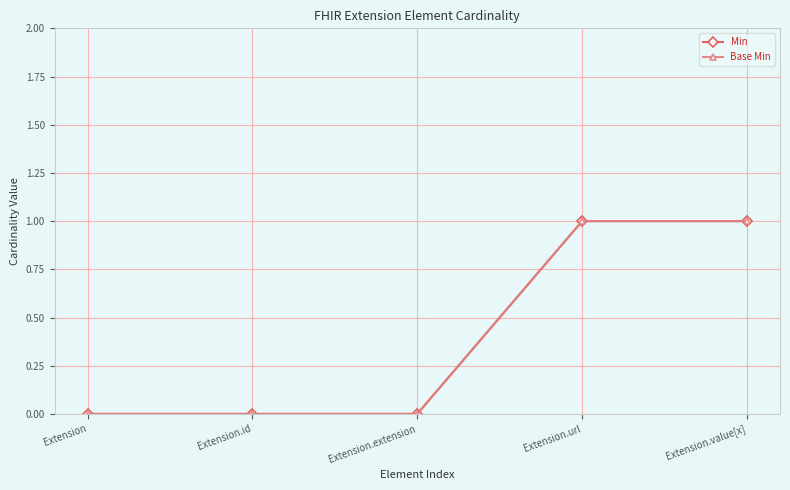

What is the maximum value for Min?

1